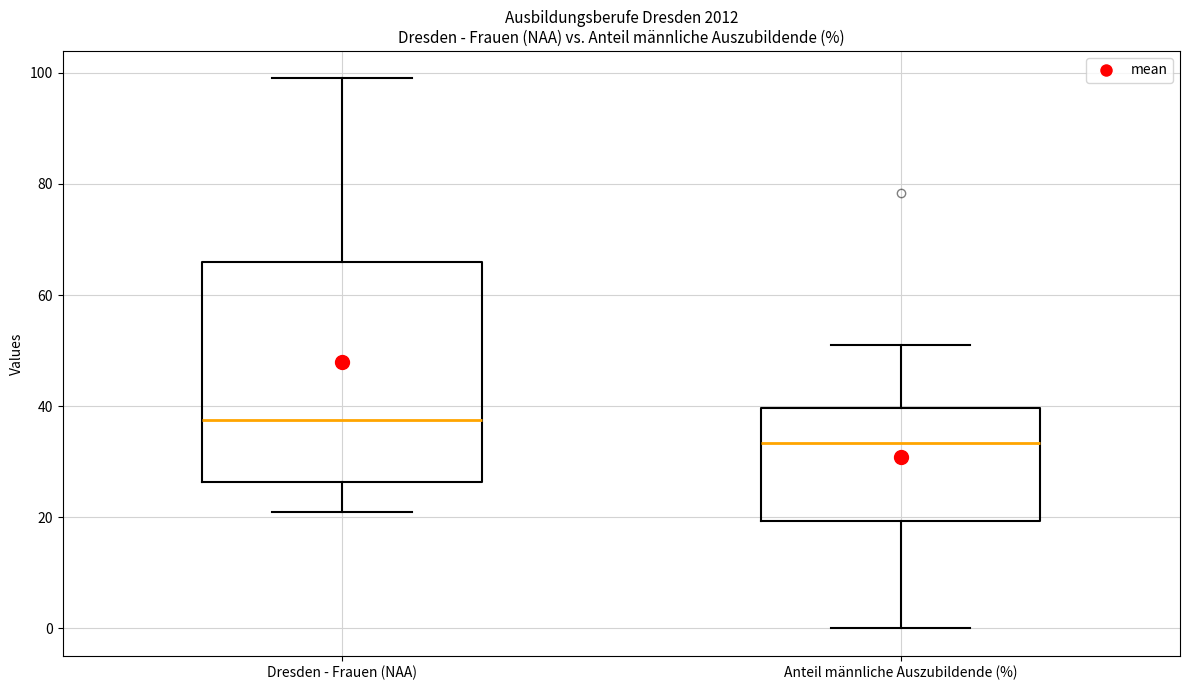

Which box is the tallest, from its lower edge to its upper edge?

Dresden - Frauen (NAA)